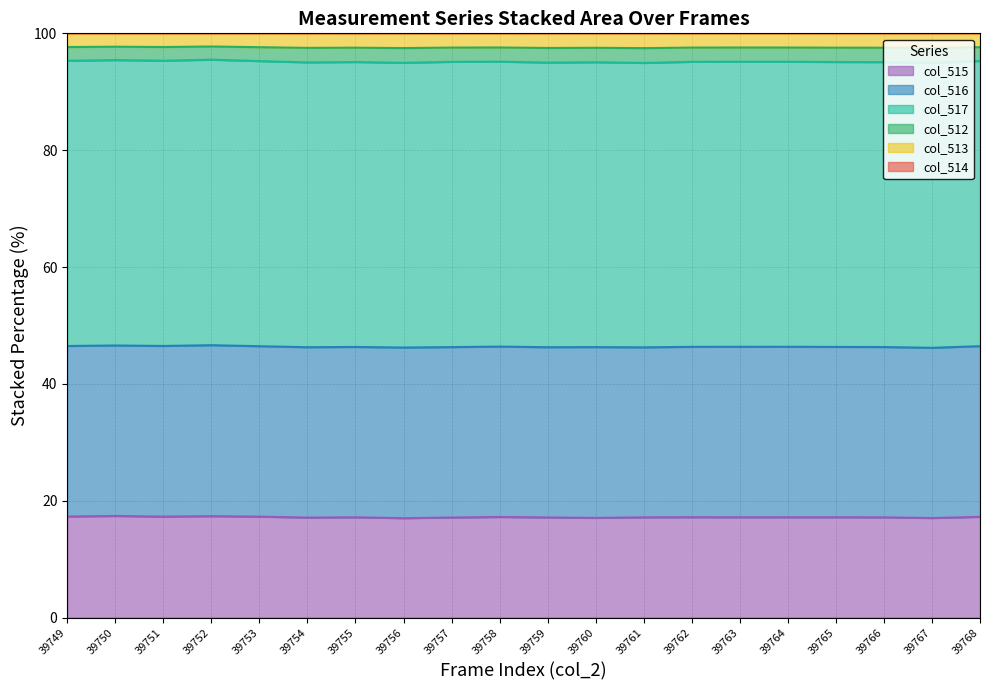

True or false: col_515 has a value of 17.2 at 39768.

True